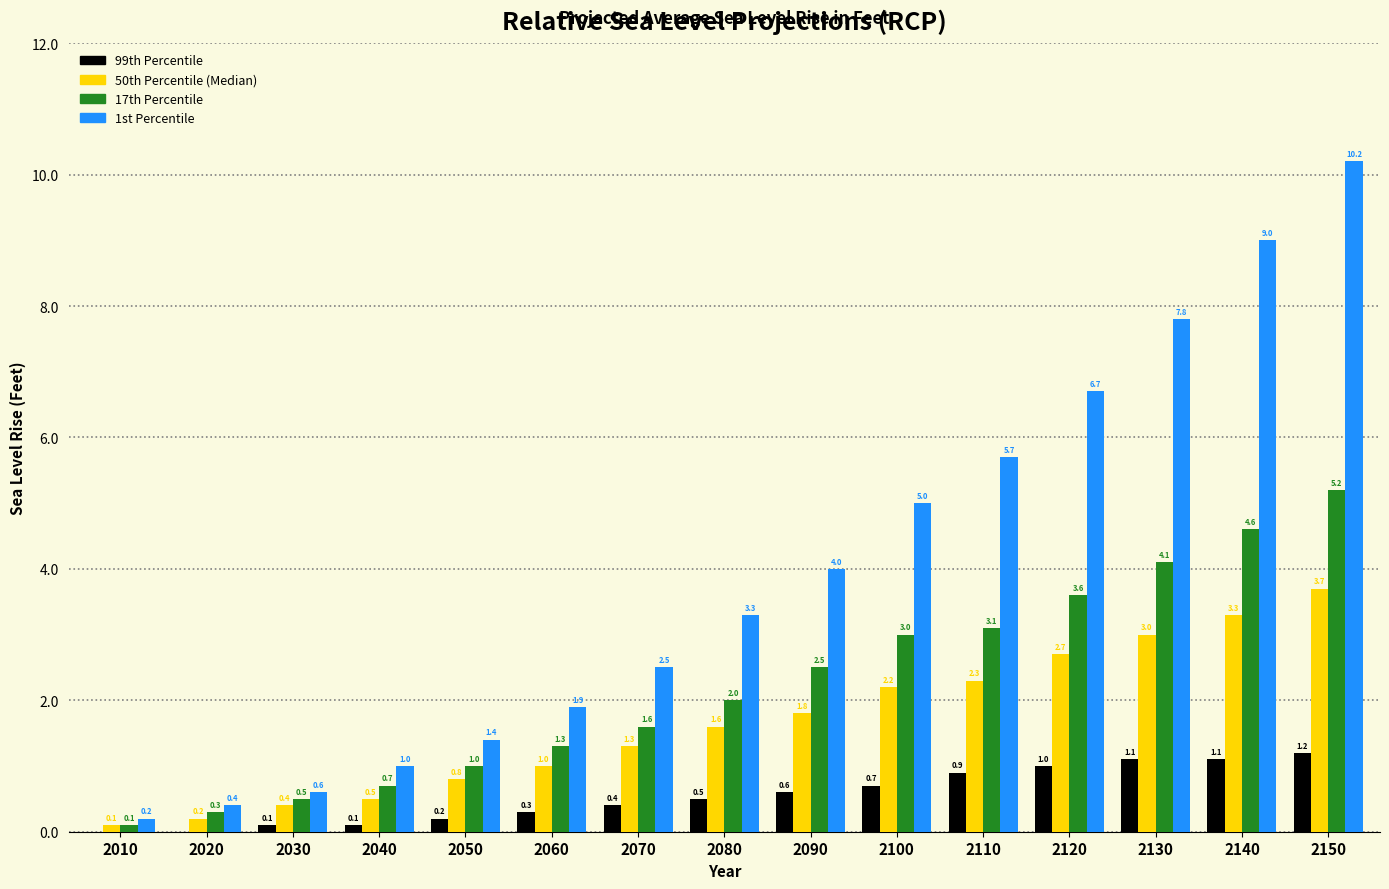

Reading right to left, list all the values displayed in this chart.

99th Percentile: 2150=1.2	2140=1.1	2130=1.1	2120=1.0	2110=0.9	2100=0.7	2090=0.6	2080=0.5	2070=0.4	2060=0.3	2050=0.2	2040=0.1	2030=0.1	2020=0.0	2010=0.0
50th Percentile (Median): 2150=3.7	2140=3.3	2130=3.0	2120=2.7	2110=2.3	2100=2.2	2090=1.8	2080=1.6	2070=1.3	2060=1.0	2050=0.8	2040=0.5	2030=0.4	2020=0.2	2010=0.1
17th Percentile: 2150=5.2	2140=4.6	2130=4.1	2120=3.6	2110=3.1	2100=3.0	2090=2.5	2080=2.0	2070=1.6	2060=1.3	2050=1.0	2040=0.7	2030=0.5	2020=0.3	2010=0.1
1st Percentile: 2150=10.2	2140=9.0	2130=7.8	2120=6.7	2110=5.7	2100=5.0	2090=4.0	2080=3.3	2070=2.5	2060=1.9	2050=1.4	2040=1.0	2030=0.6	2020=0.4	2010=0.2